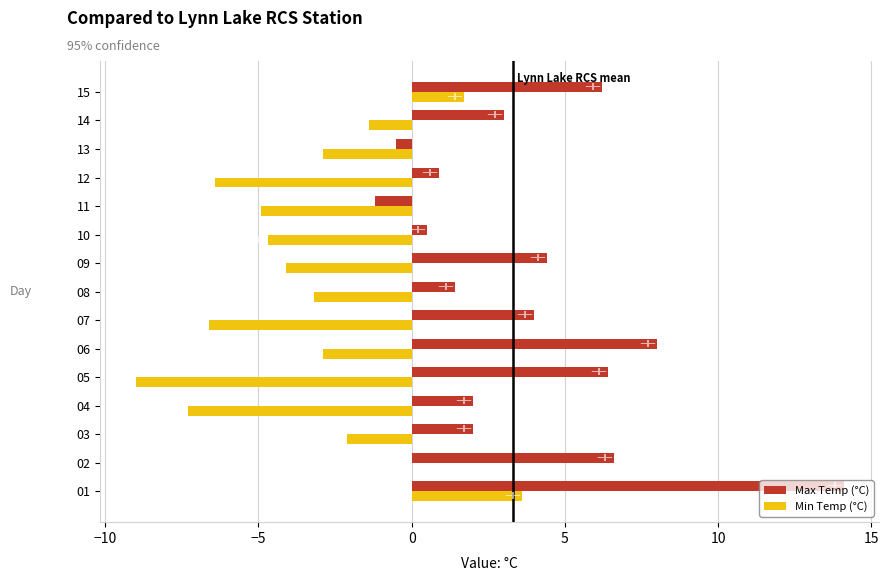

At which label does Max Temp (°C) reach its peak?

01